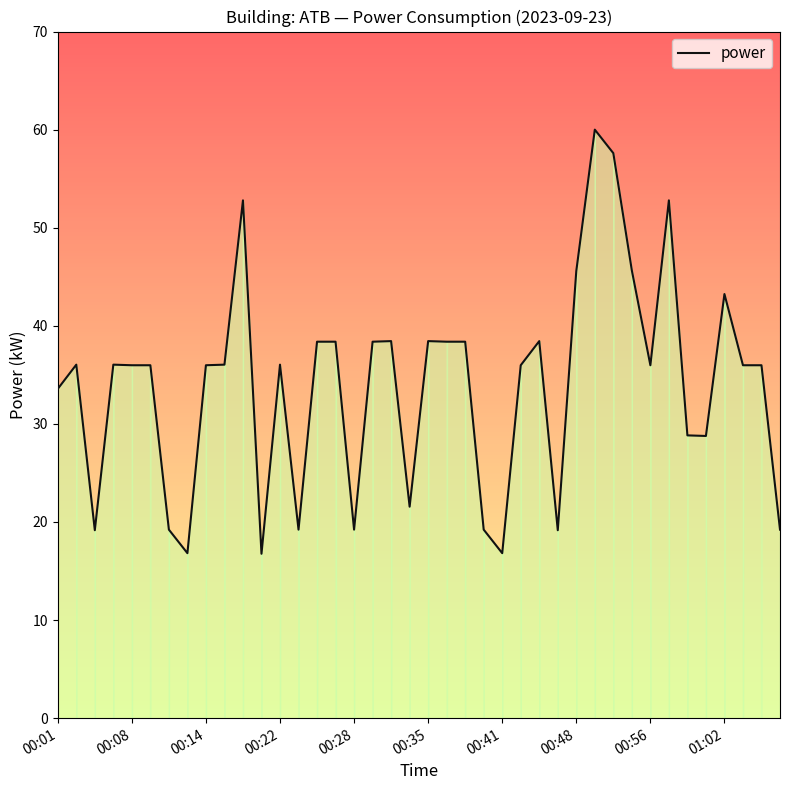

Rank the categories by value from highest to lowest.

00:50, 00:52, 00:19, 00:58, 00:54, 00:48, 01:02, 00:32, 00:35, 00:45, 00:25, 00:27, 00:31, 00:37, 00:39, 00:03, 00:07, 00:16, 00:22, 00:08, 00:10, 00:14, 00:43, 00:56, 01:04, 01:06, 00:01, 00:59, 01:00, 00:33, 00:11, 00:23, 00:28, 00:40, 01:07, 00:04, 00:46, 00:13, 00:41, 00:20